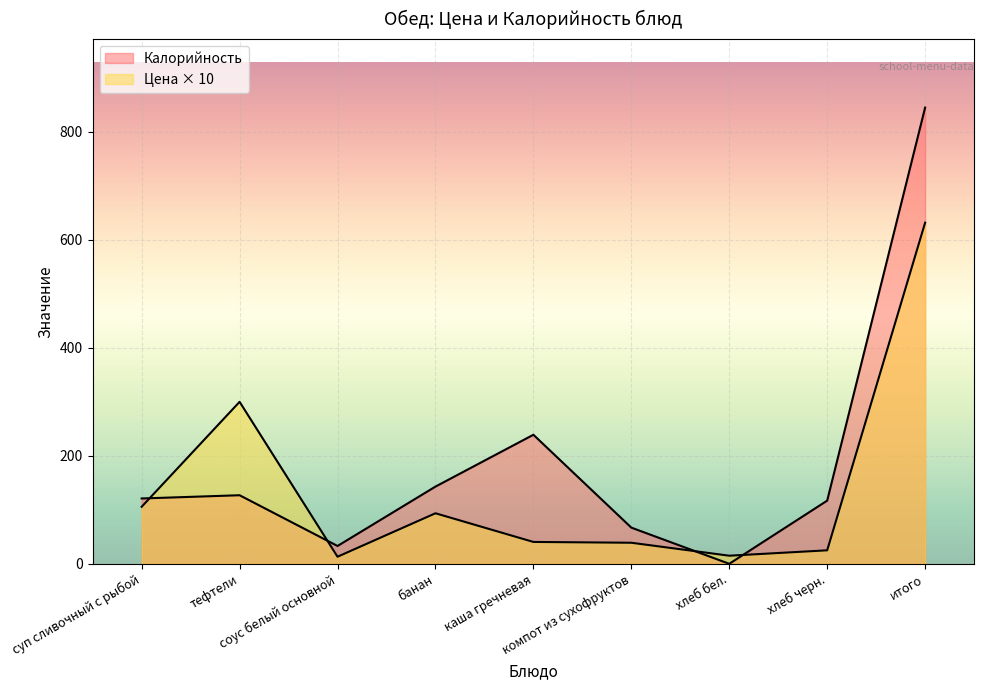

Rank the series at итого from highest to lowest value.

Калорийность, Цена